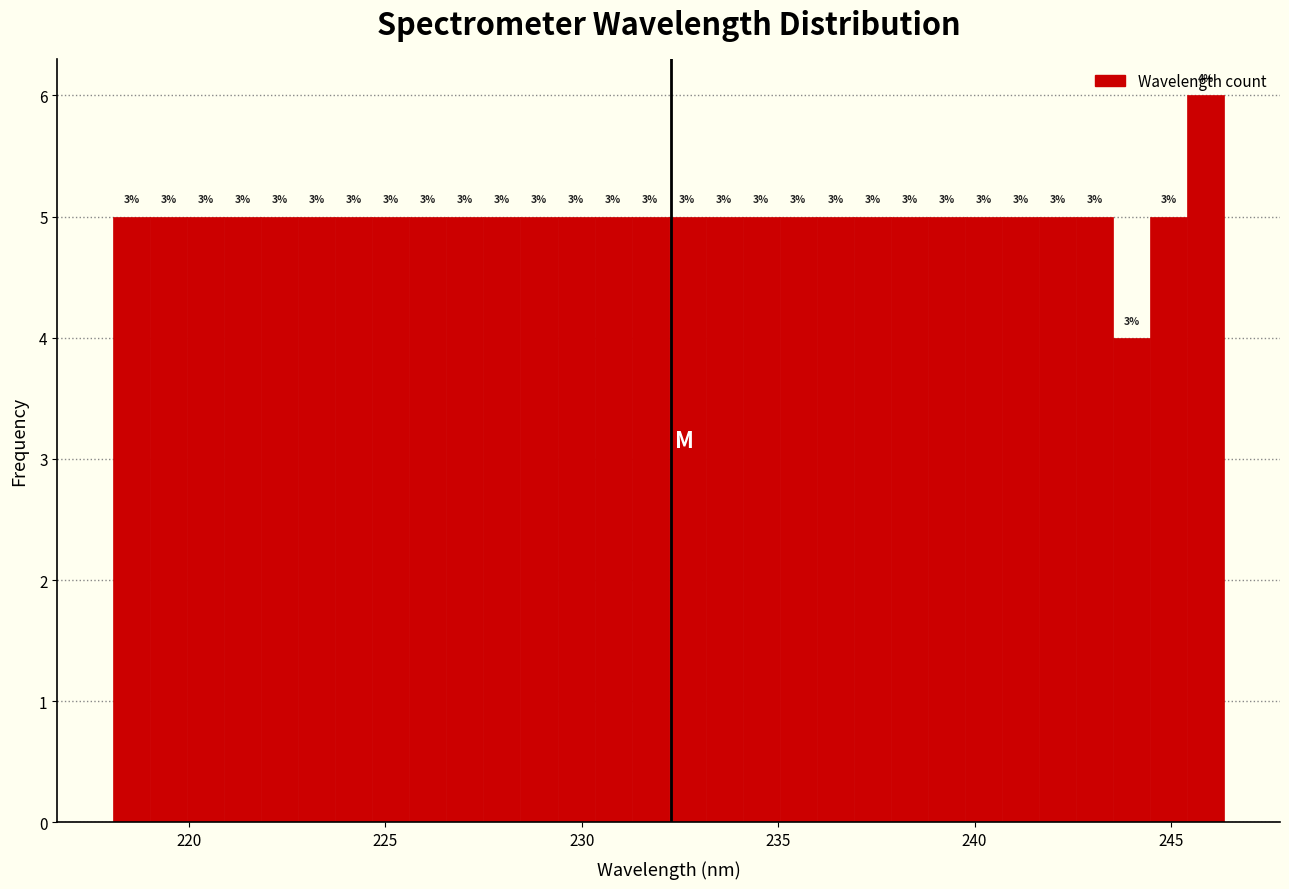

Around what value on the x-axis is the tallest bar? Give the approximate position of its centre, as read against the axis.

246.0